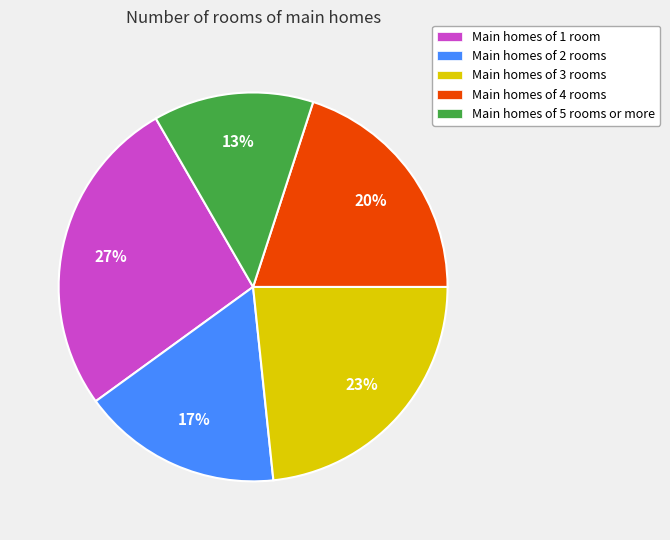

Approximately how many times larger is the value at Main homes of 2 rooms compared to Main homes of 3 rooms?

0.7